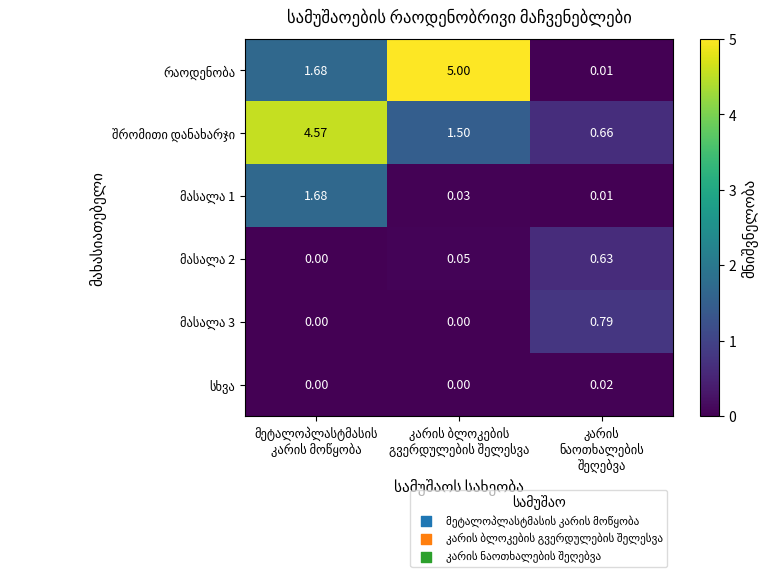

The სხვა series shows 0.0 at მეტალოპლასტმასის კარის მოწყობა. True or false?

False